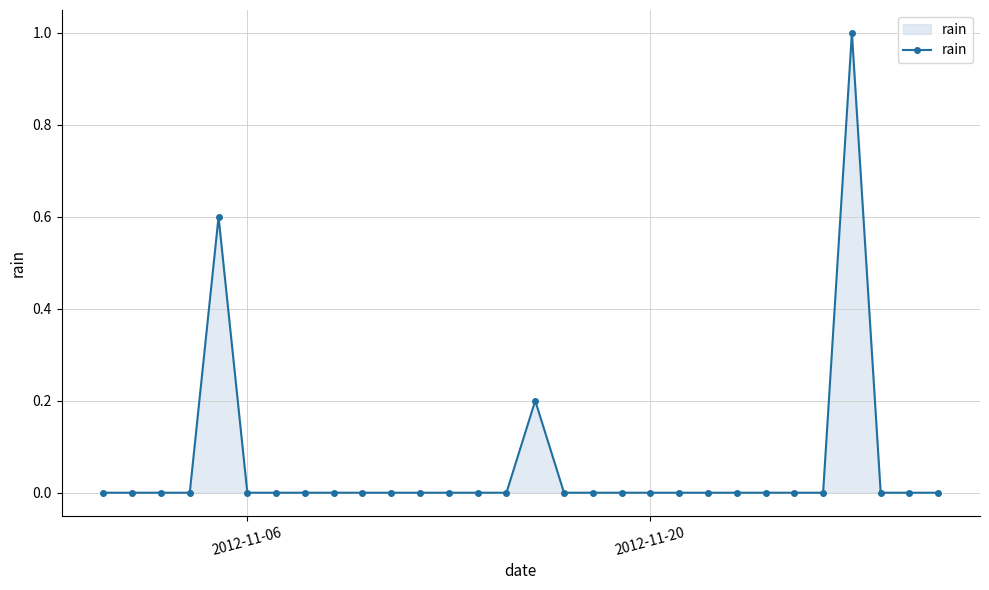

What is the maximum value shown in the chart?

1.0